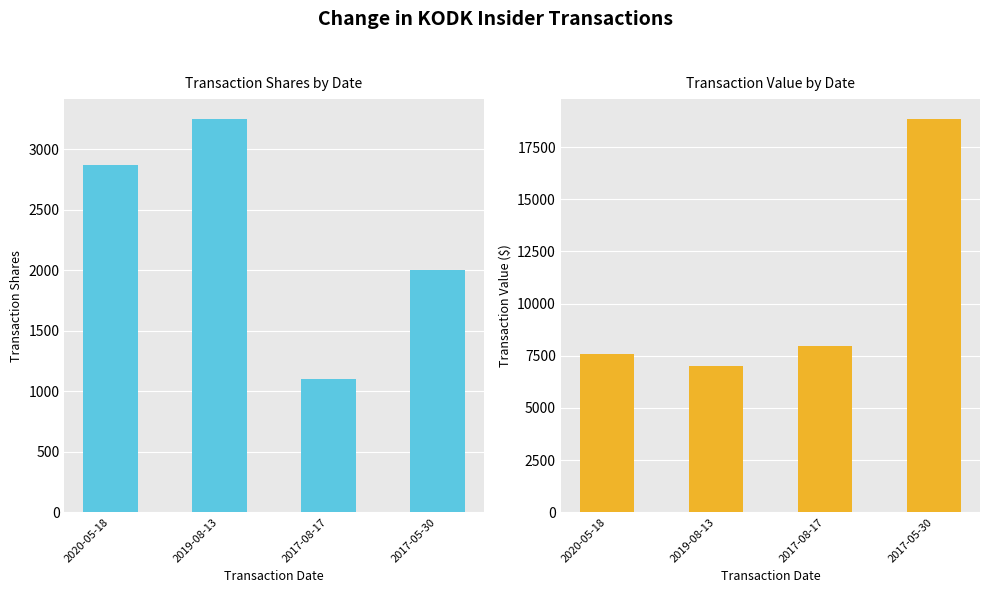

What is the label of the 4th bar from the left?

2017-05-30